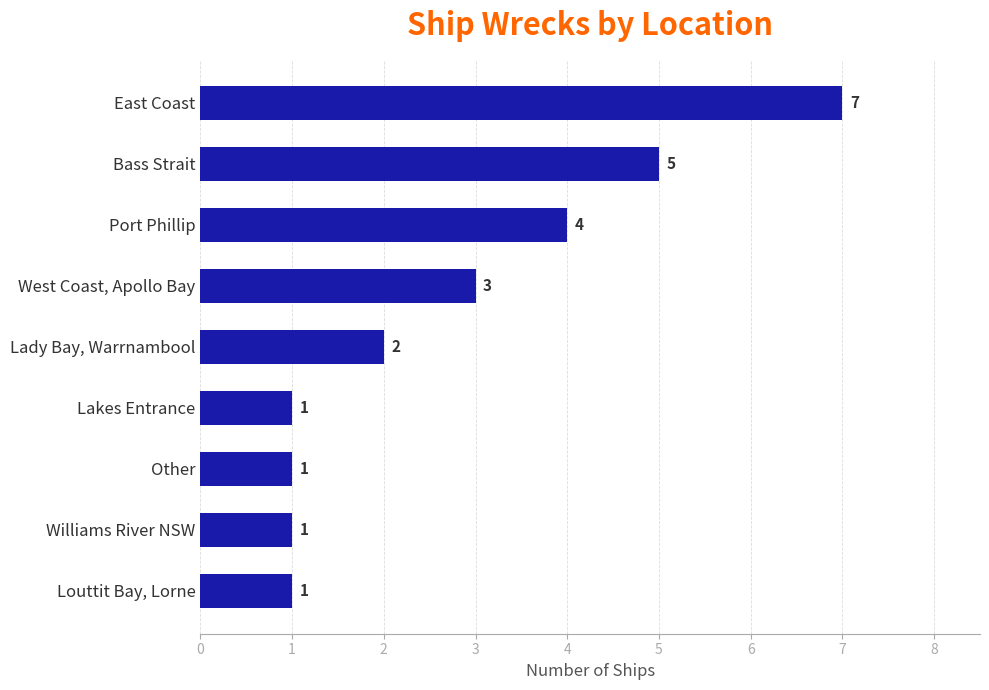

What is the label of the 9th bar from the bottom?

East Coast